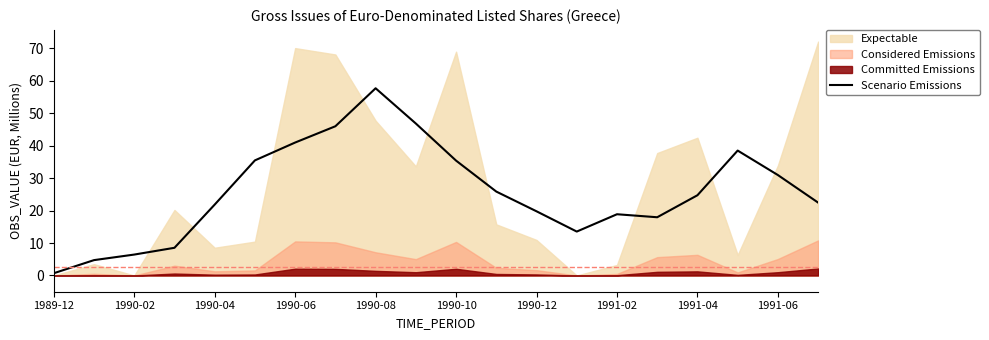

Which category has the lowest value across all series?

1989-12